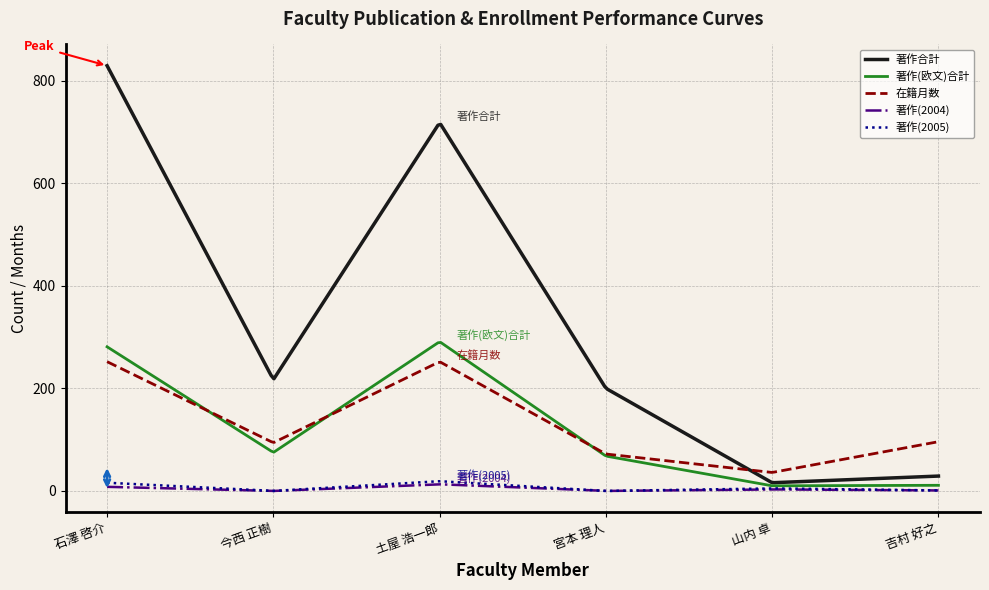

Which series has the widest spread of values?

著作合計